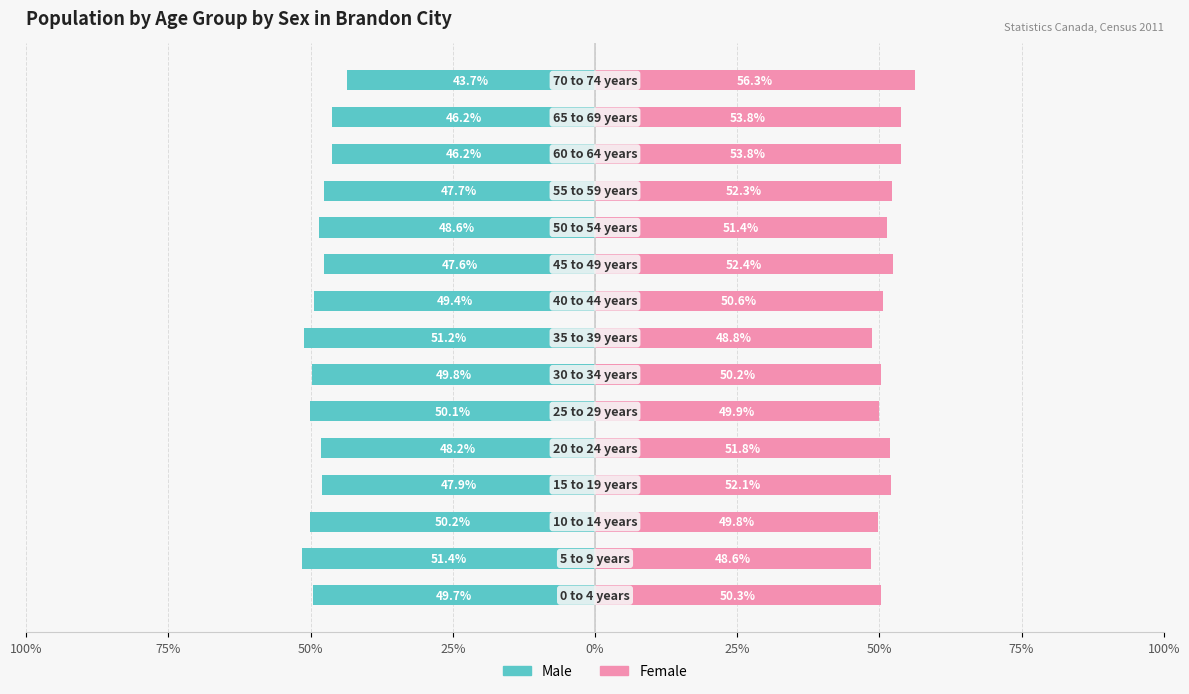

The Female series shows 17.8 at 9. True or false?

False